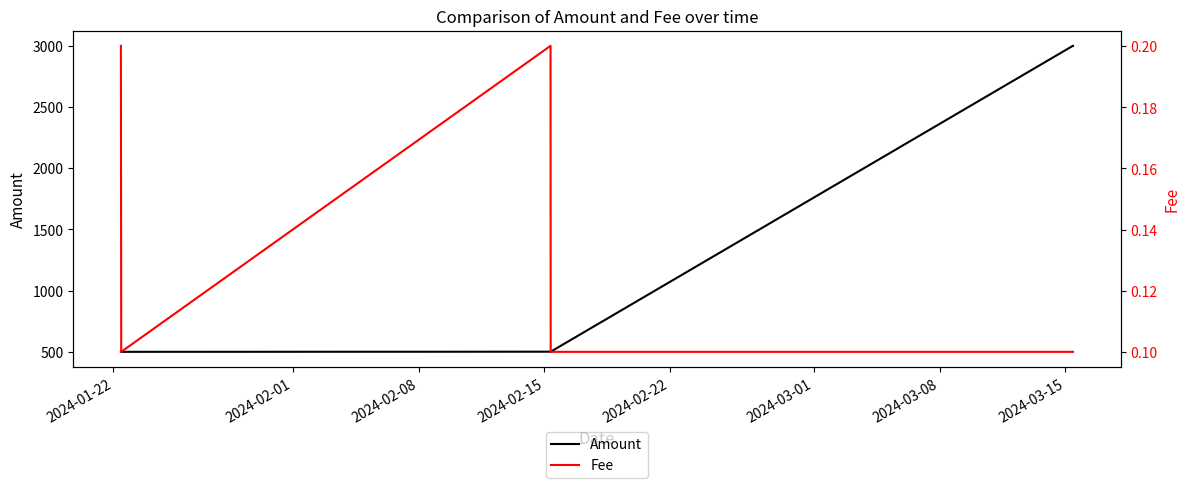

Is this an area chart (filled region under the line)?

No